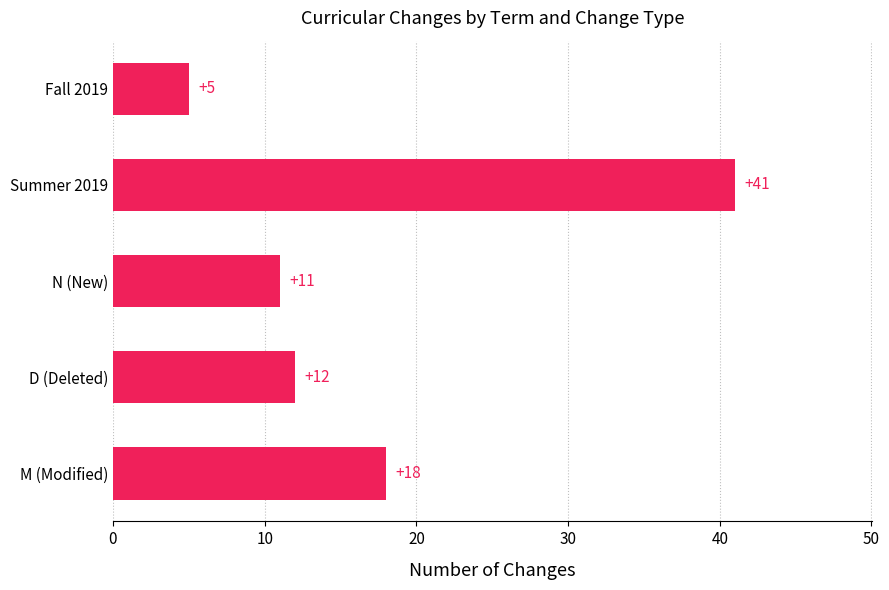

The chart shows a value of 12 at D (Deleted). True or false?

True